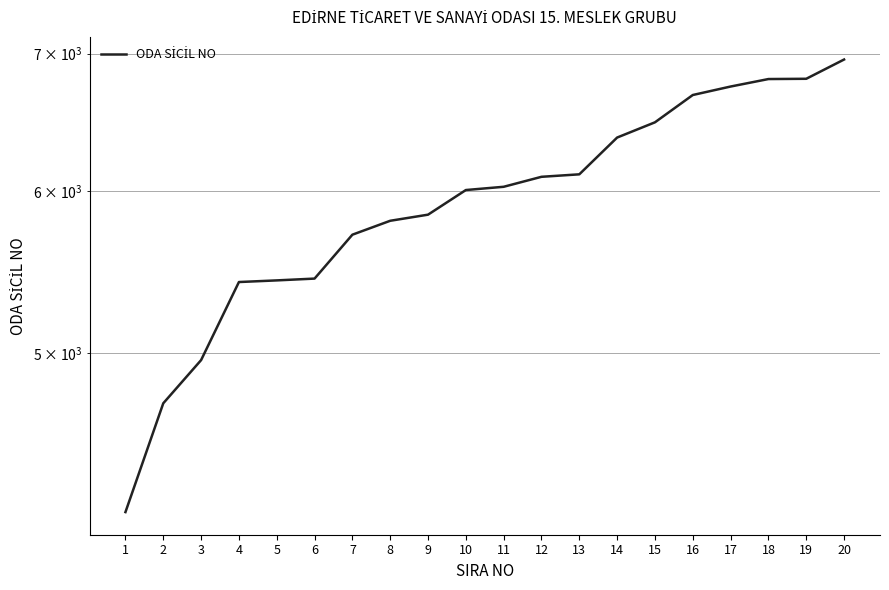

Reading left to right, what are all the values shown in this chart?

1=4181	2=4725	3=4960	4=5415	5=5425	6=5436	7=5711	8=5801	9=5841	10=6005	11=6027	12=6095	13=6112	14=6370	15=6480	16=6682	17=6746	18=6803	19=6805	20=6954